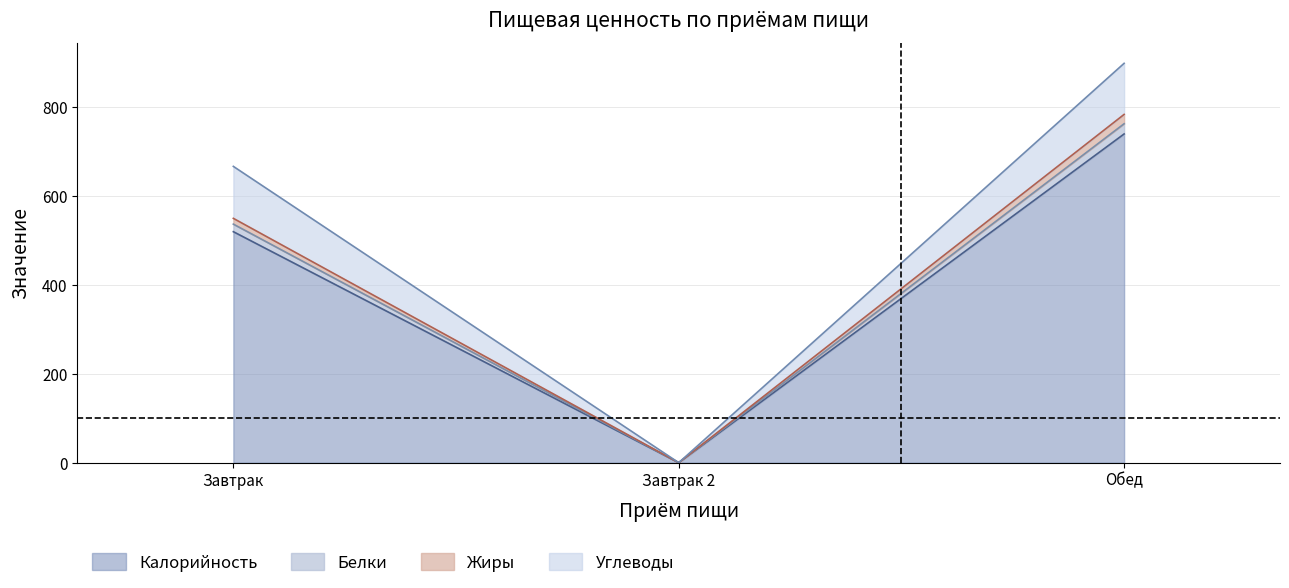

How many lines are shown in the chart?

4